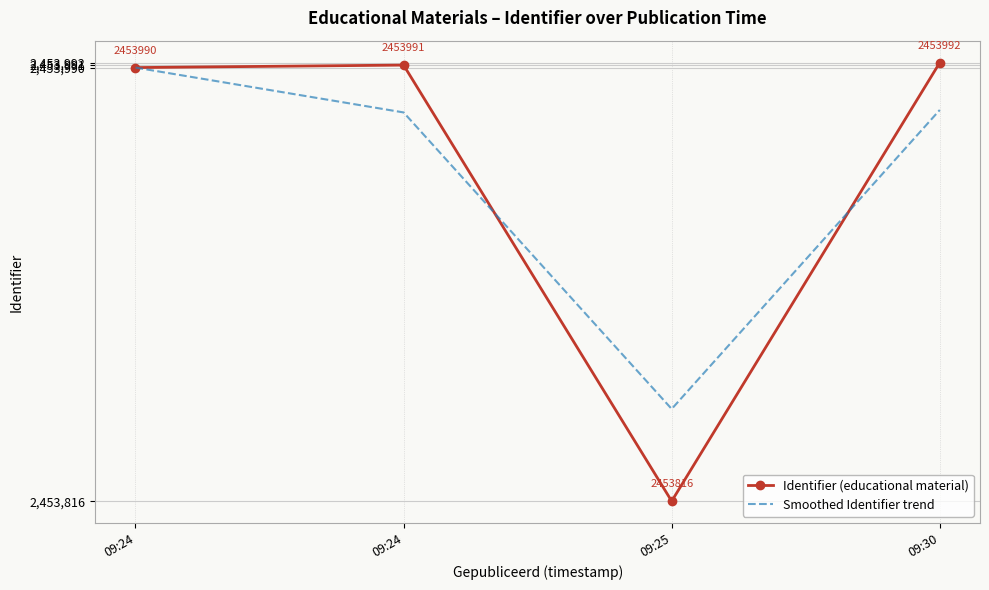

At how many categories does at least one series exceed 2453842?

4